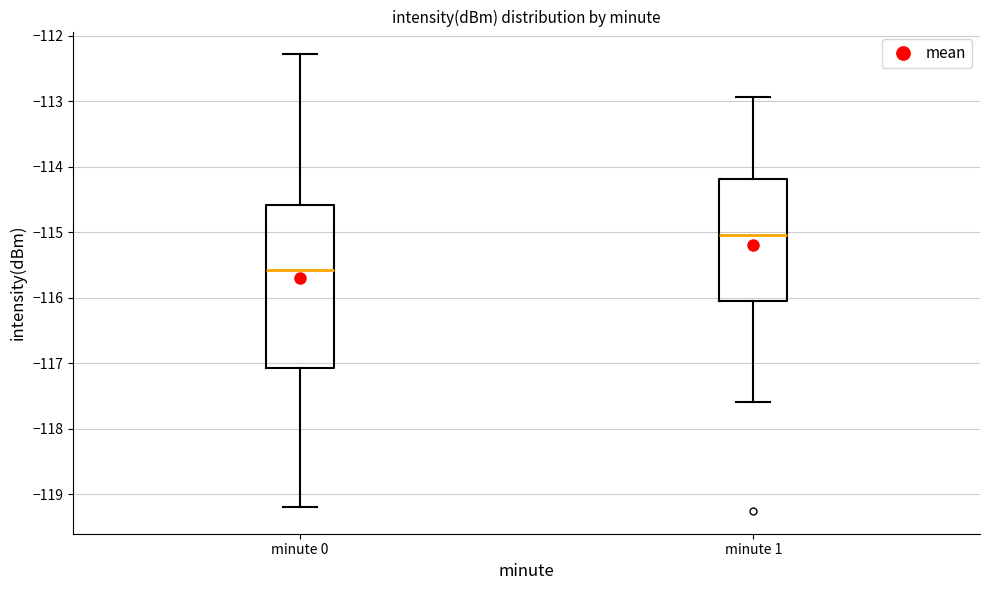

Reading left to right, transcribe this box plot: for each box, give where its median line is, the range the box spans, and where its two whiskers end, as read against the y-axis. The values are not printed on the chart, so give them approximately, as read against the axis.

minute 0: median -115.6, box -117.1 to -114.6, whiskers -119.2 to -112.3
minute 1: median -115.0, box -116.0 to -114.2, whiskers -117.6 to -112.9